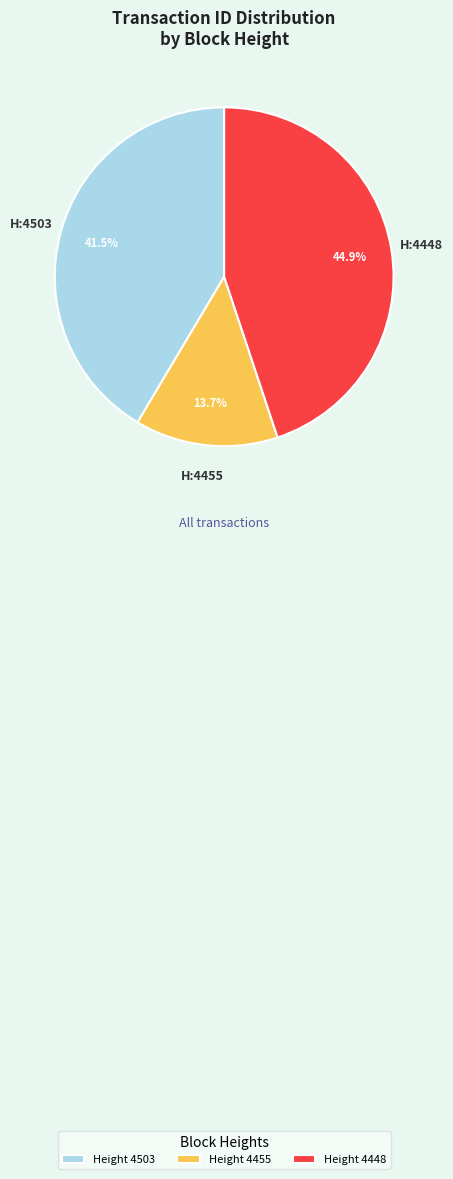

Is H:4503 the majority of the pie?

No